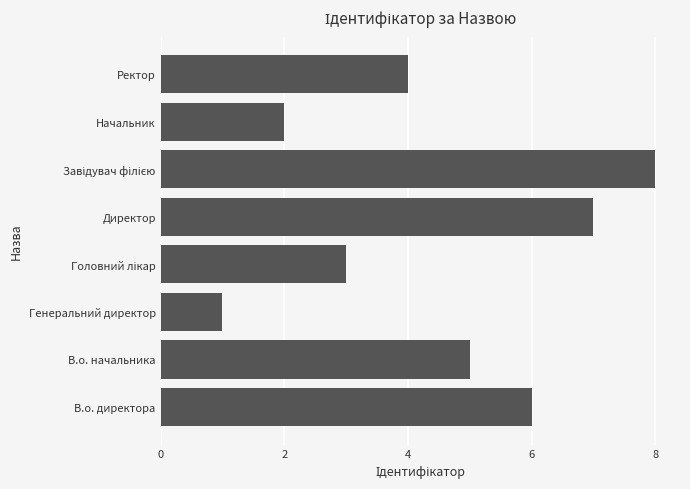

Which has a higher value, Директор or Генеральний директор?

Директор